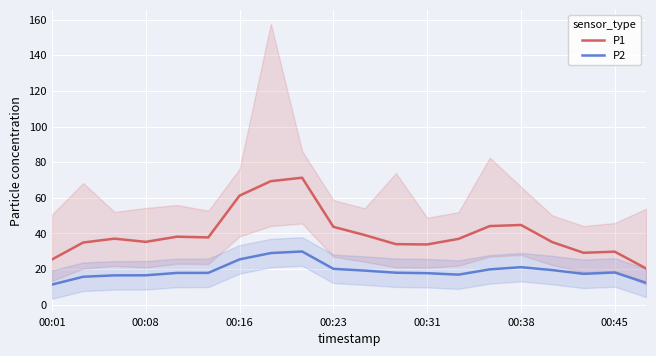

True or false: P2 and P1 cross at least once.

False